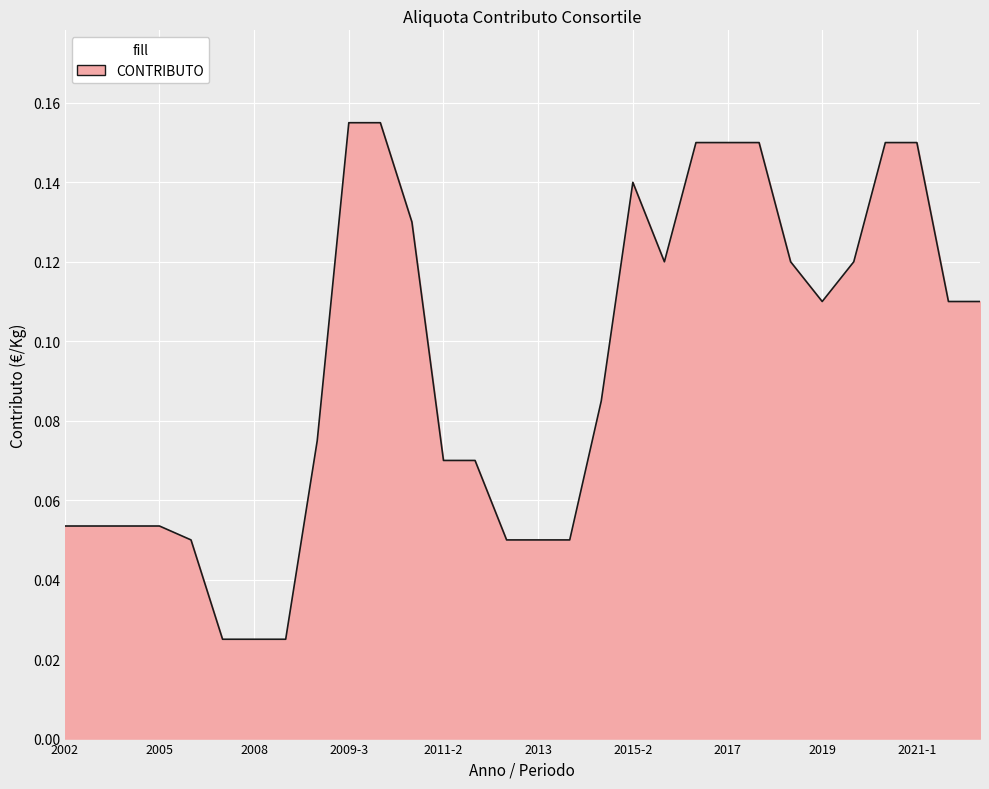

What is the sum of all values?

2.8